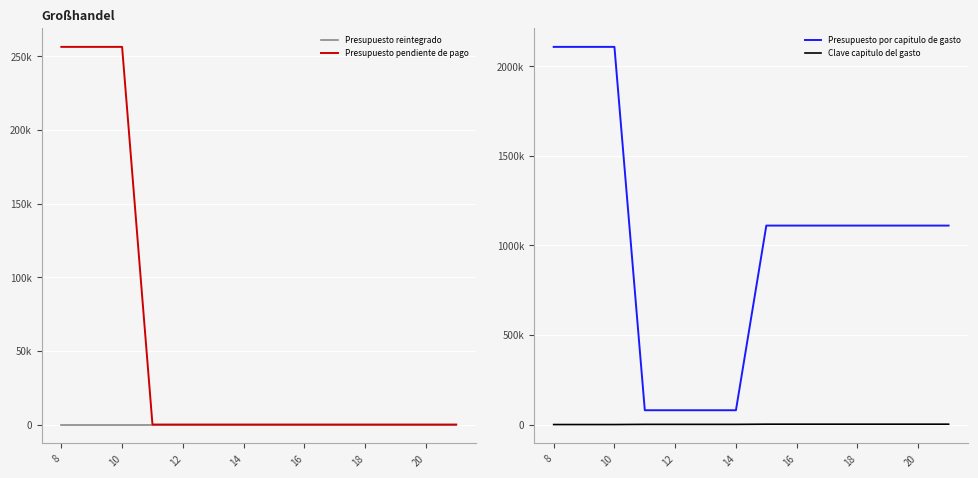

Reading left to right, what are all the values shown in this chart?

Presupuesto reintegrado: 0.0	0.0	0.0	0.0	0.0	0.0	0.0	0.0	0.0	0.0	0.0	0.0	0.0	0.0
Presupuesto pendiente de pago: 256369.2	256369.2	256369.2	0.0	0.0	0.0	0.0	0.0	0.0	0.0	0.0	0.0	0.0	0.0
Presupuesto por capitulo de gasto: 2107630.0	2107630.0	2107630.0	80836.8	80836.8	80836.8	80836.8	1110844.0	1110844.0	1110844.0	1110844.0	1110844.0	1110844.0	1110844.0
Clave capitulo del gasto: 1000.0	1000.0	1000.0	2000.0	2000.0	2000.0	2000.0	3000.0	3000.0	3000.0	3000.0	3000.0	3000.0	3000.0